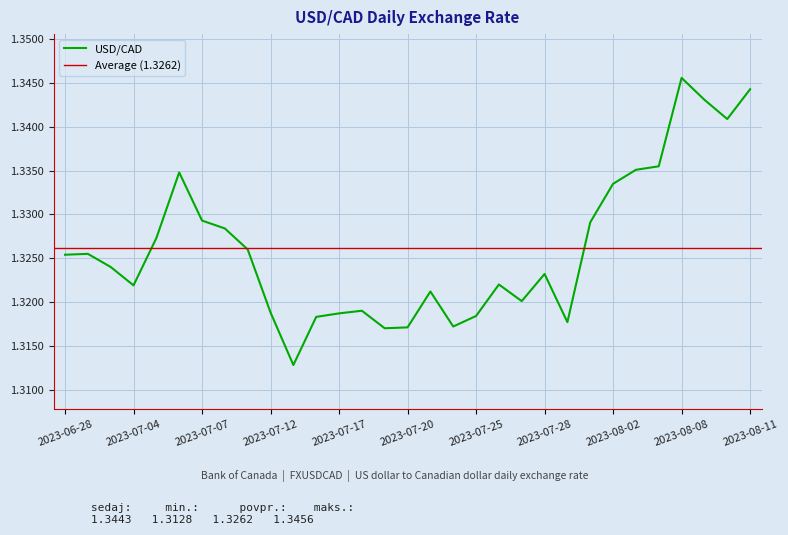

List the labels in order of value, largest first.

2023-08-08, 2023-08-11, 2023-08-09, 2023-08-10, 2023-08-04, 2023-08-03, 2023-07-06, 2023-08-02, 2023-07-07, 2023-08-01, 2023-07-10, 2023-07-05, 2023-07-11, 2023-06-29, 2023-06-28, 2023-06-30, 2023-07-28, 2023-07-26, 2023-07-04, 2023-07-21, 2023-07-27, 2023-07-18, 2023-07-12, 2023-07-17, 2023-07-25, 2023-07-14, 2023-07-31, 2023-07-24, 2023-07-20, 2023-07-19, 2023-07-13